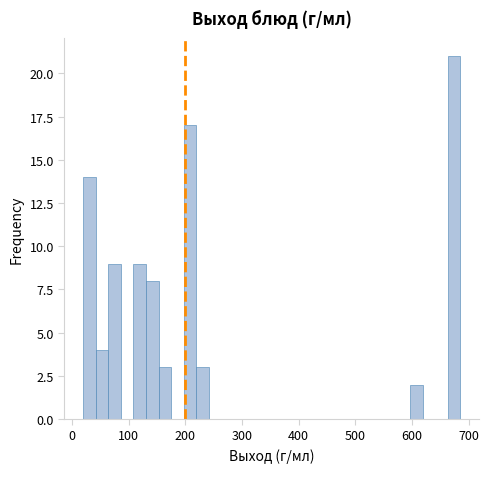

Read against the x-axis, roughly where is the centre of the tallest bar?

670